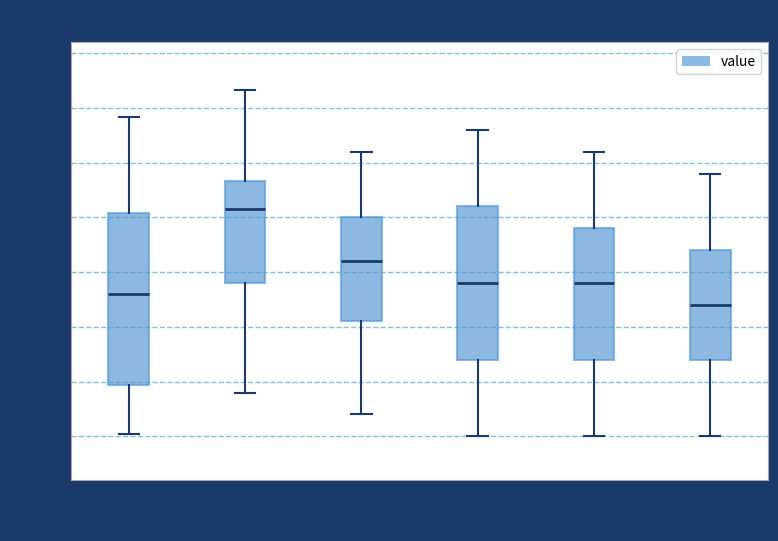

Comparing the boxes themselves (not the whiskers), which one is the tallest?

00:00 04:00